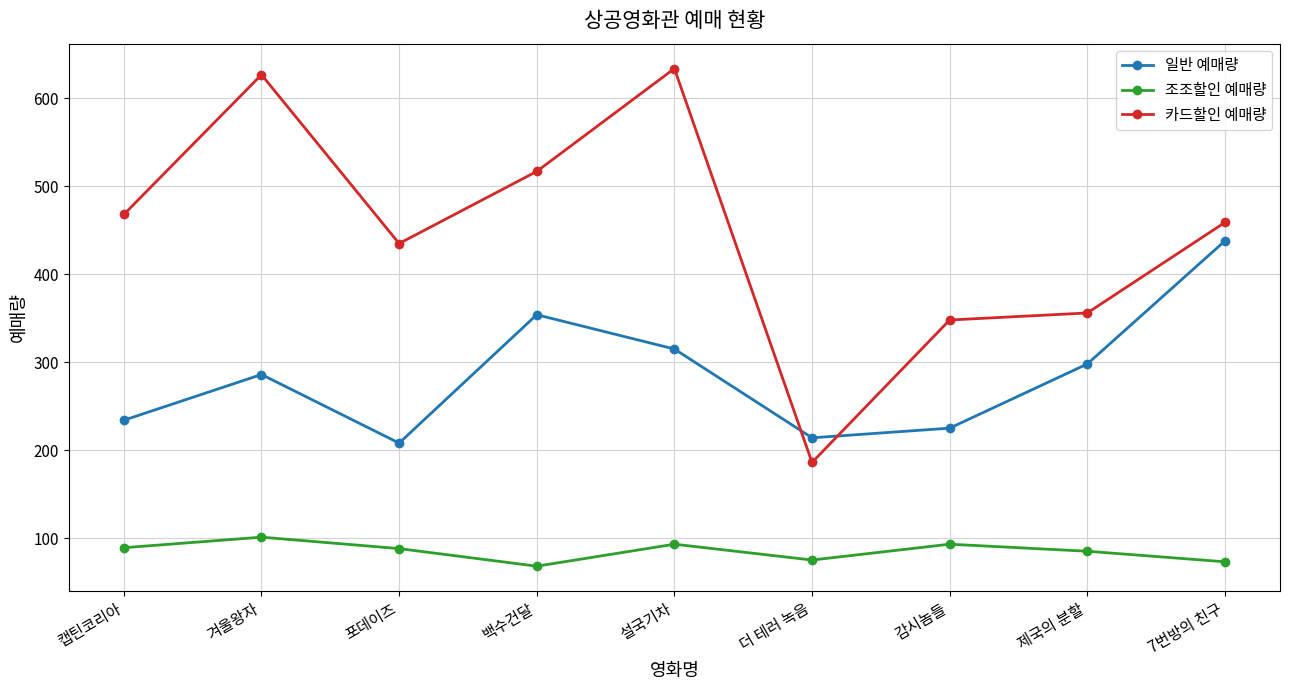

What is the label of the 1st point from the right?

7번방의 친구